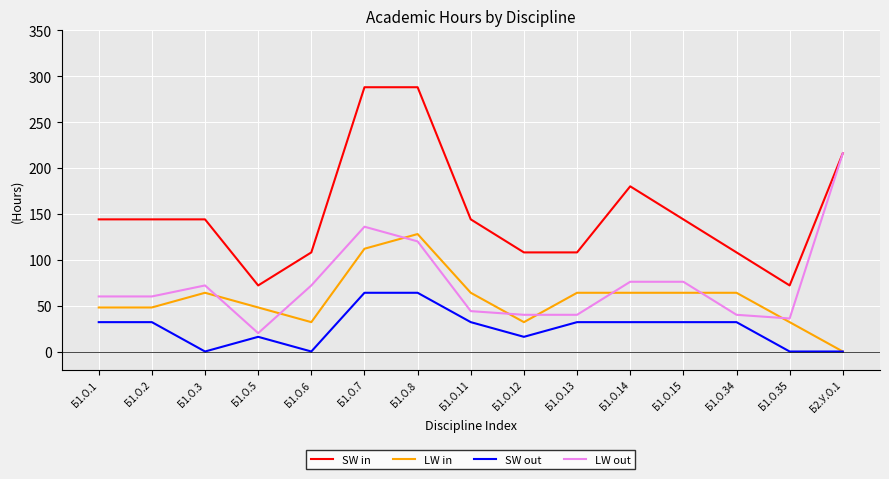

What is the greatest value displayed?

288